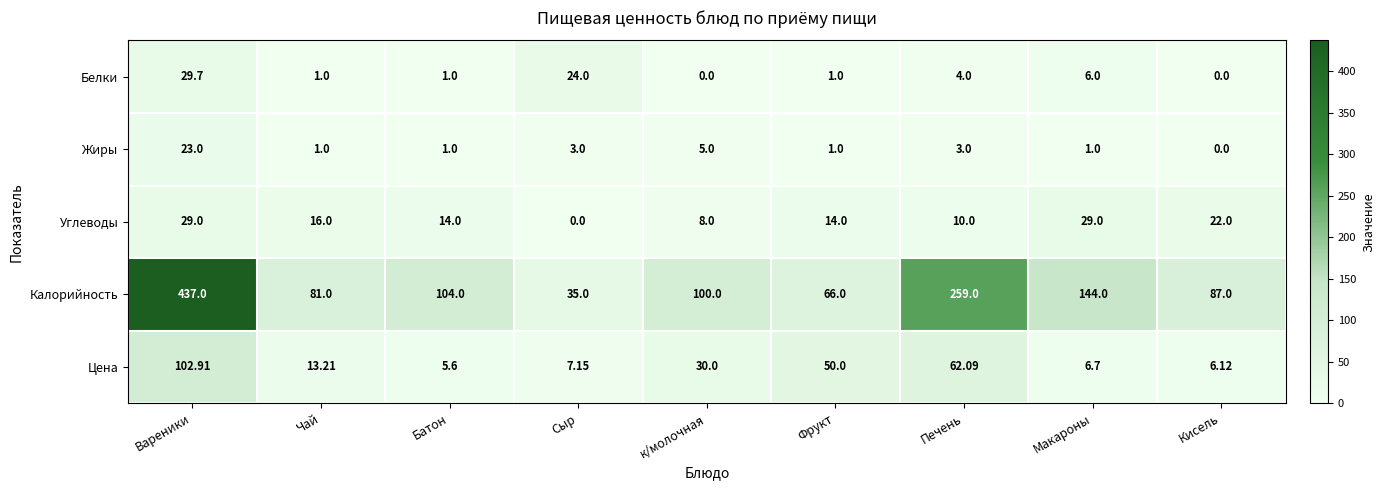

At which label does Калорийность first exceed 100?

Вареники